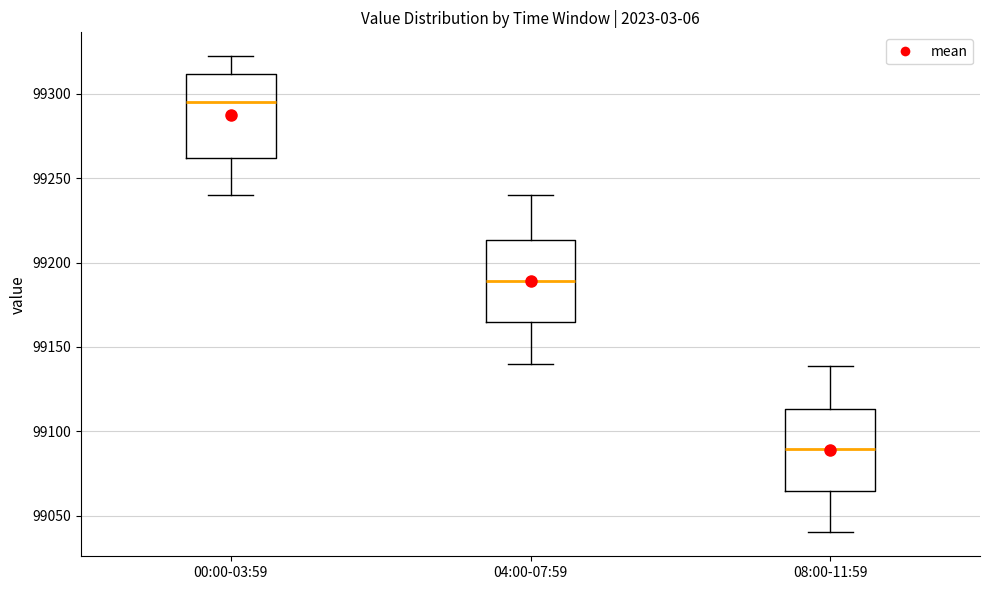

Which box's median line is the lowest?

08:00-11:59